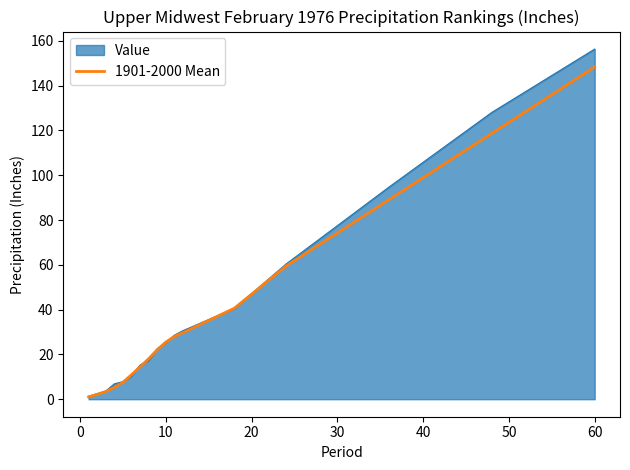

Which series has the widest spread of values?

Value